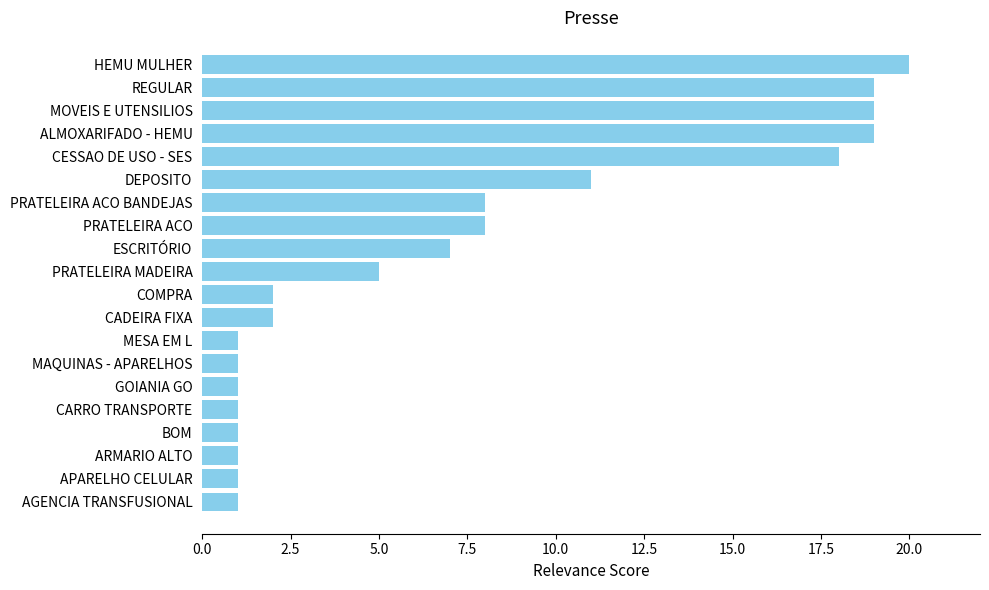

What is the sum of all values?

146